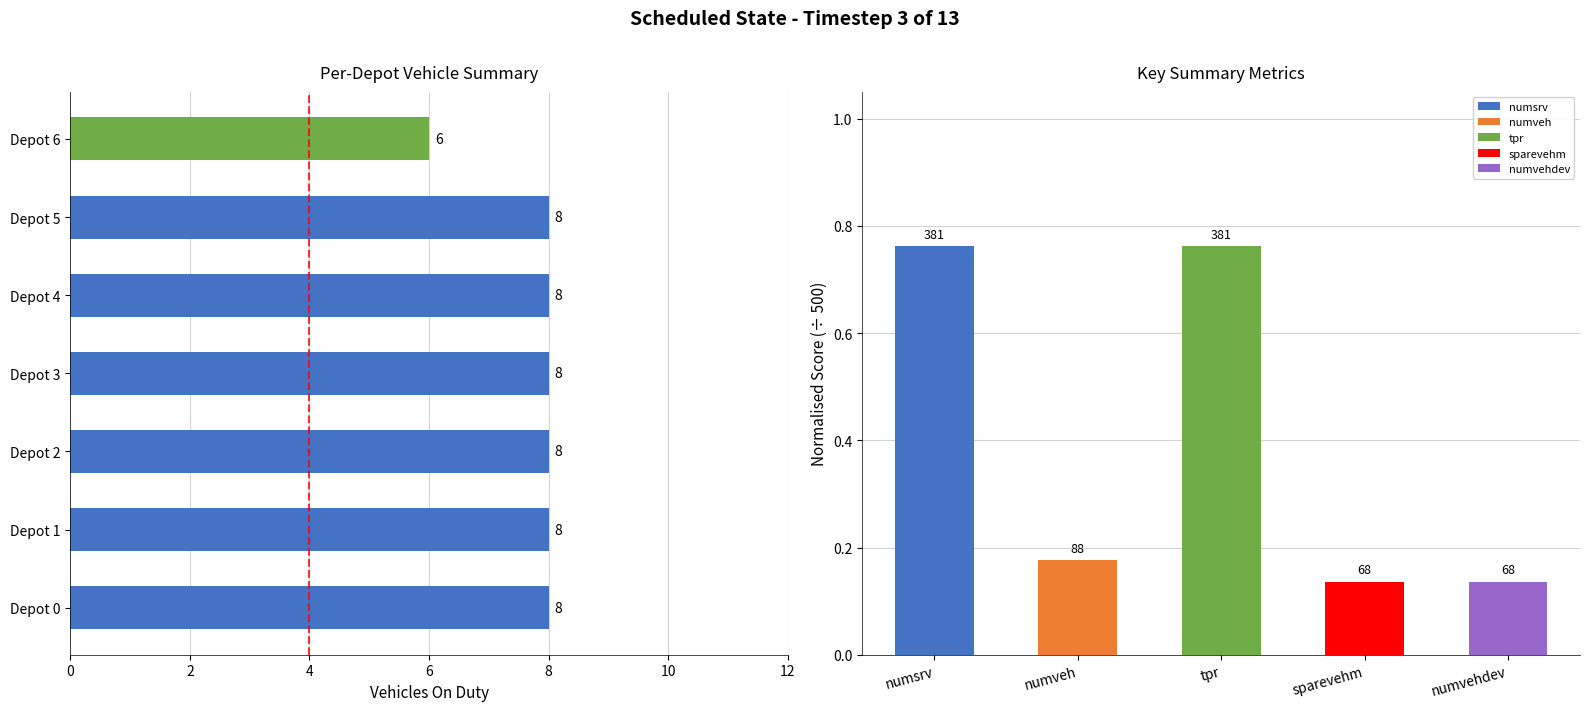

Count the number of categories in the chart.

7